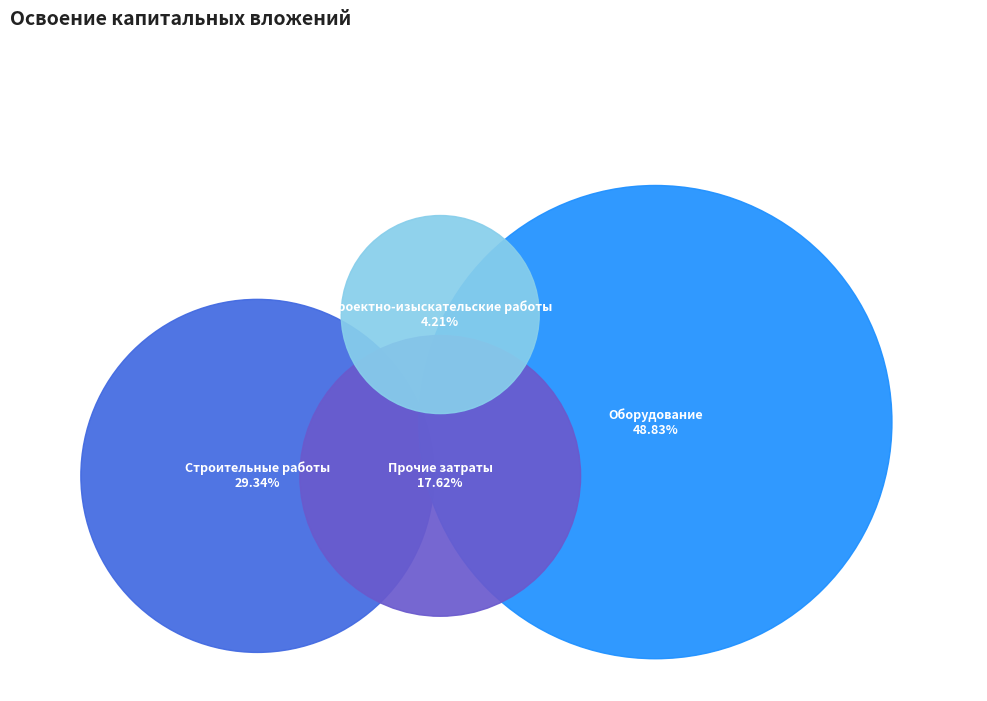

Which slice is the smallest?

Проектно-изыскательские работы